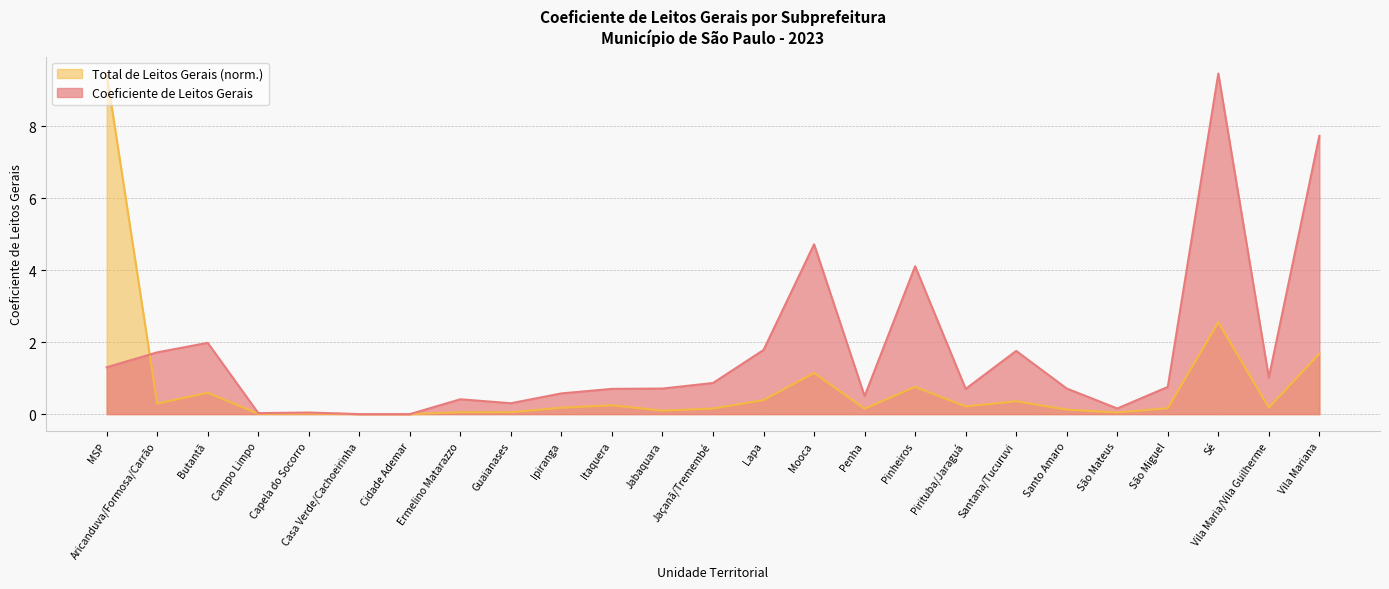

Count the number of categories in the chart.

25